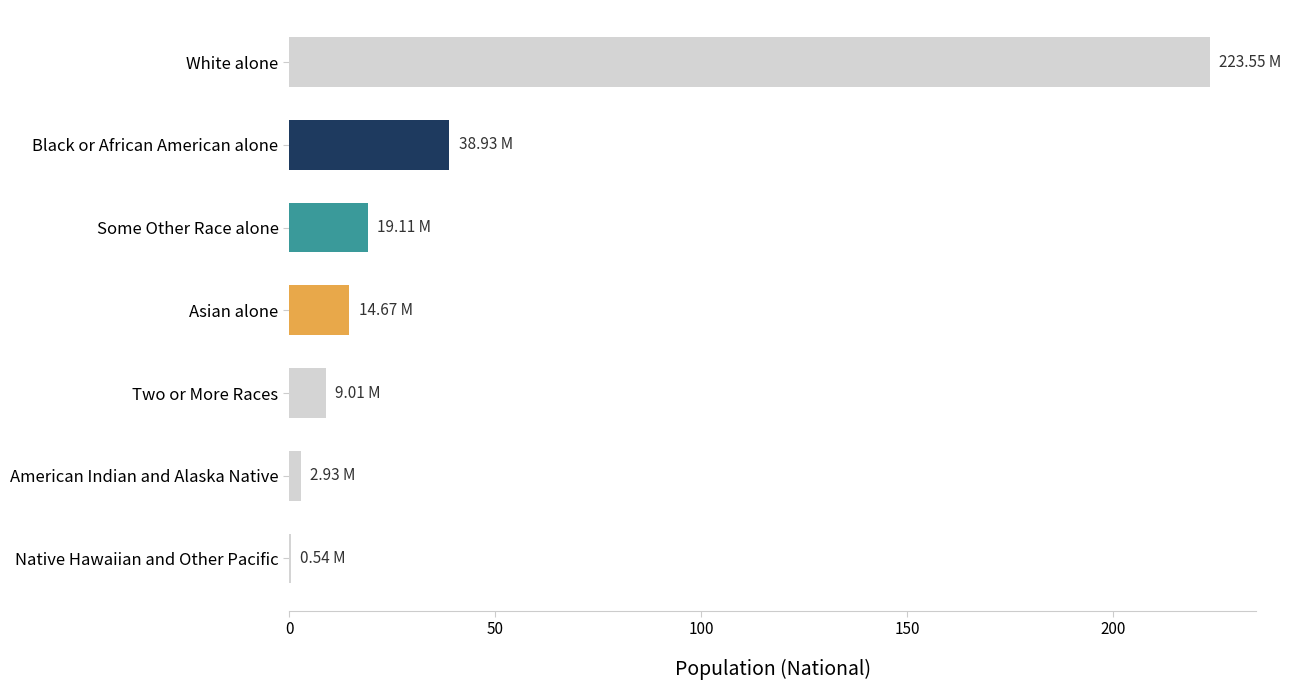

What is the sum of the values at Some Other Race alone and Asian alone?

33.8